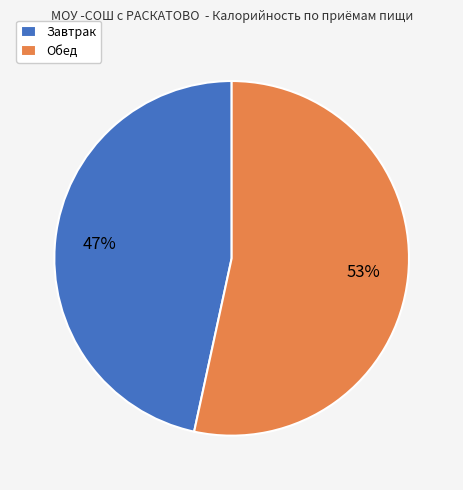

Does any single category account for the majority?

Yes